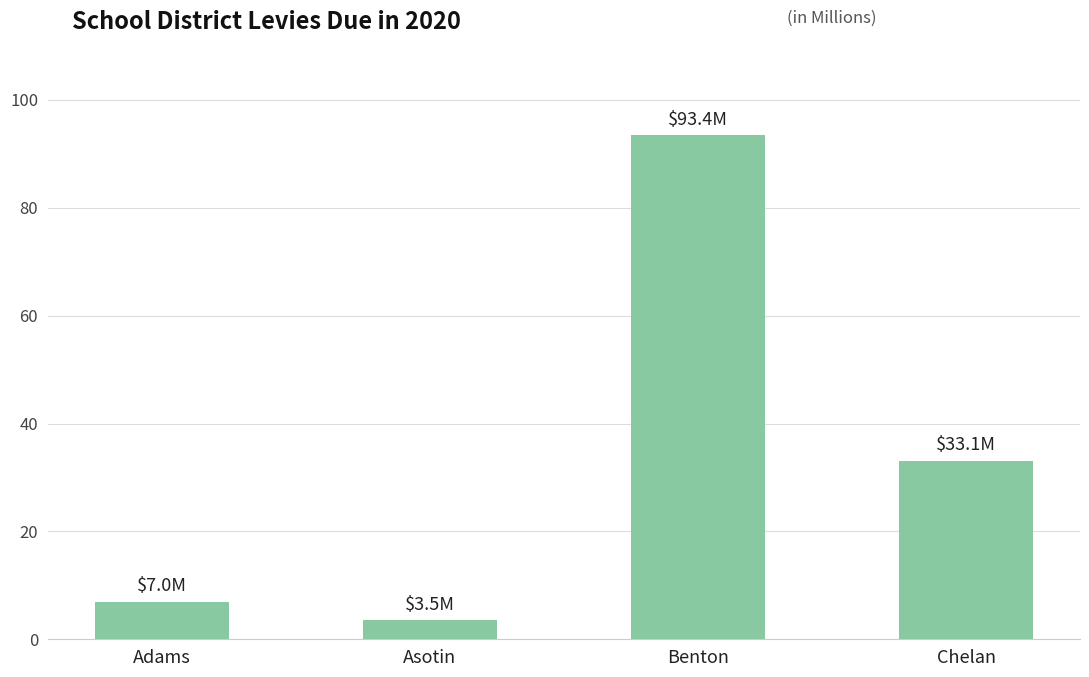

Rank the categories by value from lowest to highest.

Asotin, Adams, Chelan, Benton